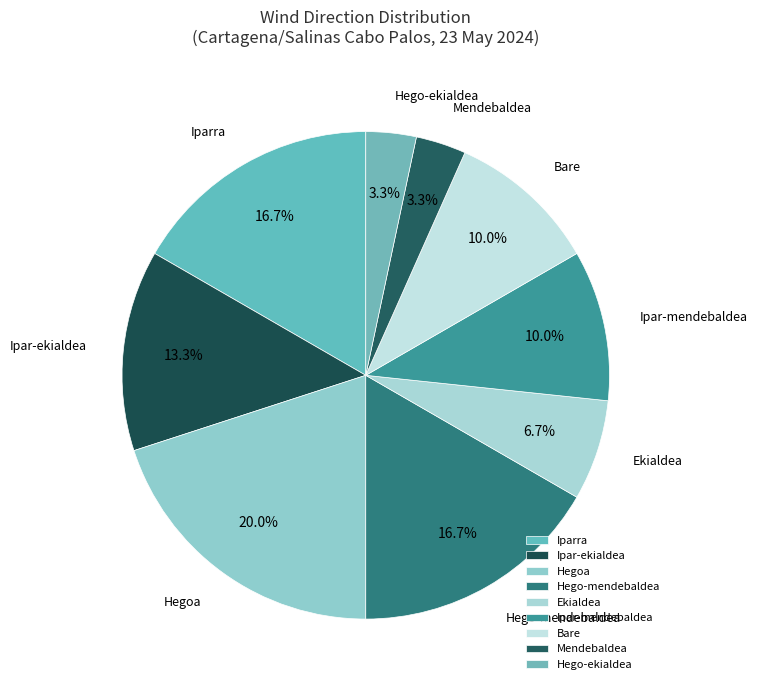

Which category has the biggest portion of the pie?

Hegoa